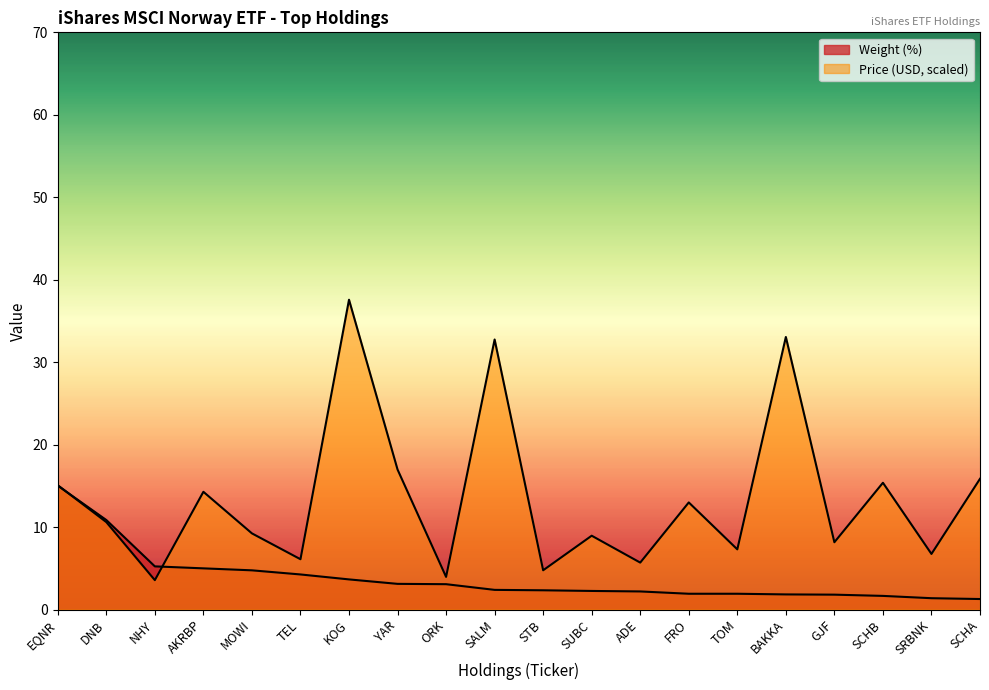

Reading right to left, transcribe all the data shown in this chart.

Weight (%): 1.3	1.4	1.7	1.8	1.8	1.9	1.9	2.2	2.3	2.3	2.4	3.1	3.1	3.7	4.3	4.8	5.0	5.2	10.9	15.0
Price (USD): 15.9	6.7	15.4	8.2	33.1	7.3	13.0	5.7	9.0	4.8	32.8	4.0	17.0	37.6	6.1	9.2	14.3	3.6	10.6	15.1